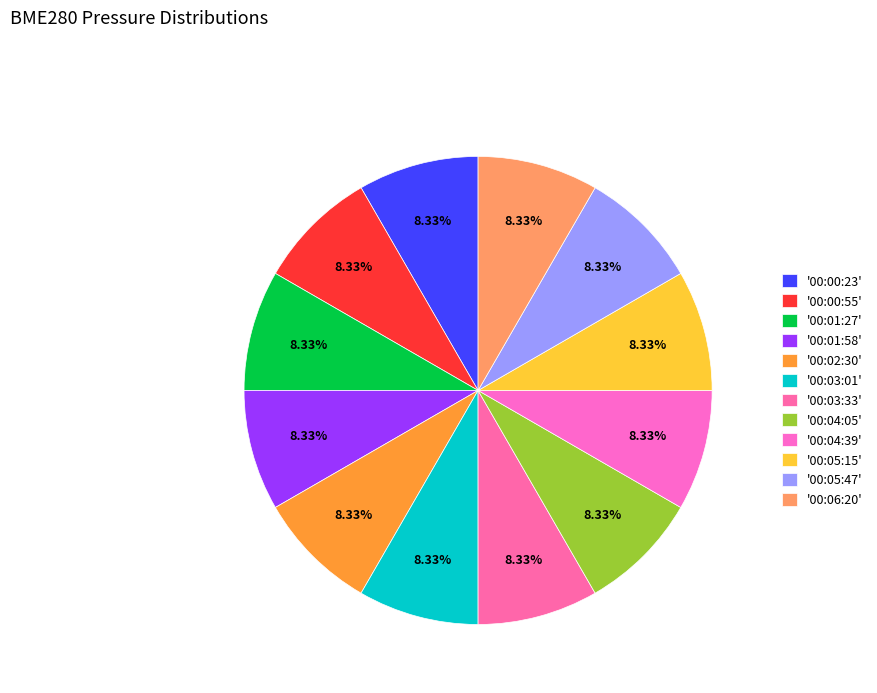

How many slices are in this pie chart?

12